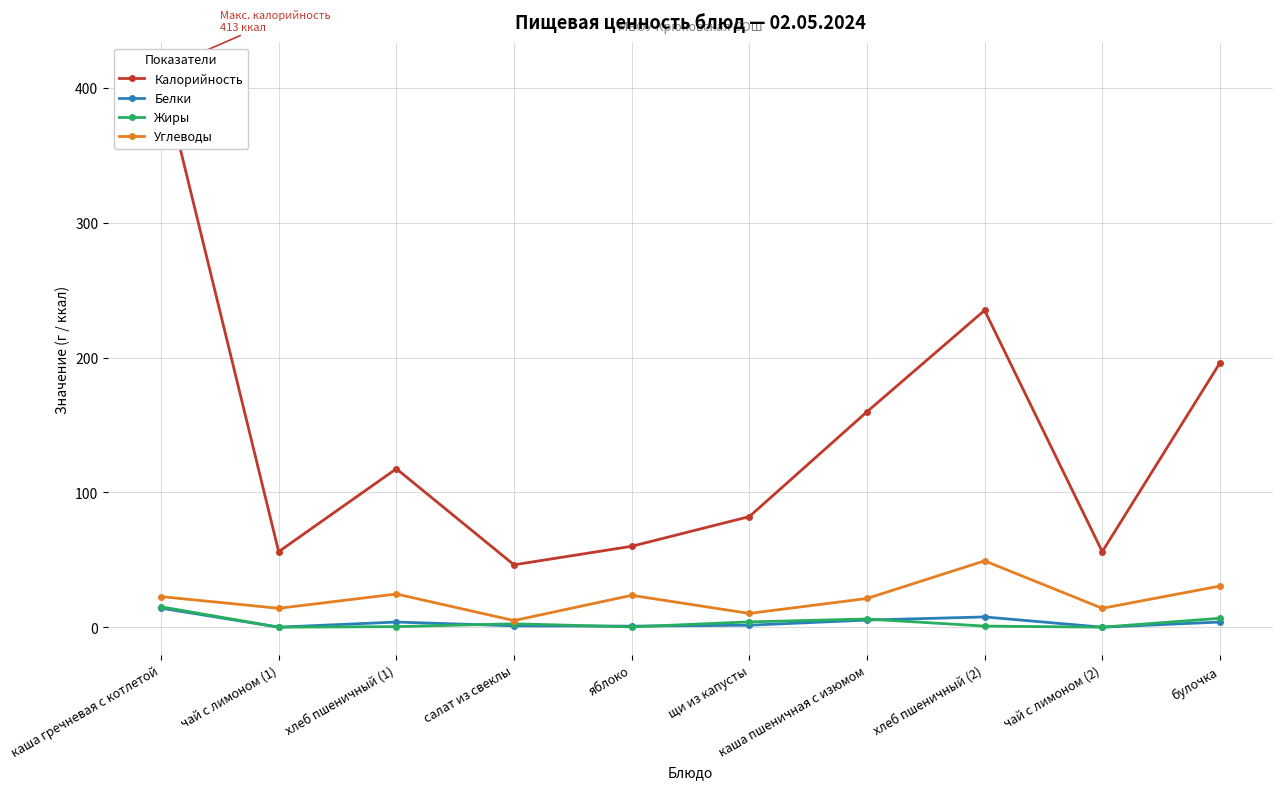

The Жиры series shows 6.1 at каша пшеничная с изюмом. True or false?

True